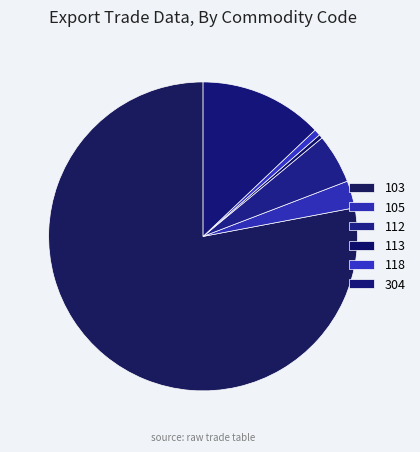

Count the number of slices in the pie.

6